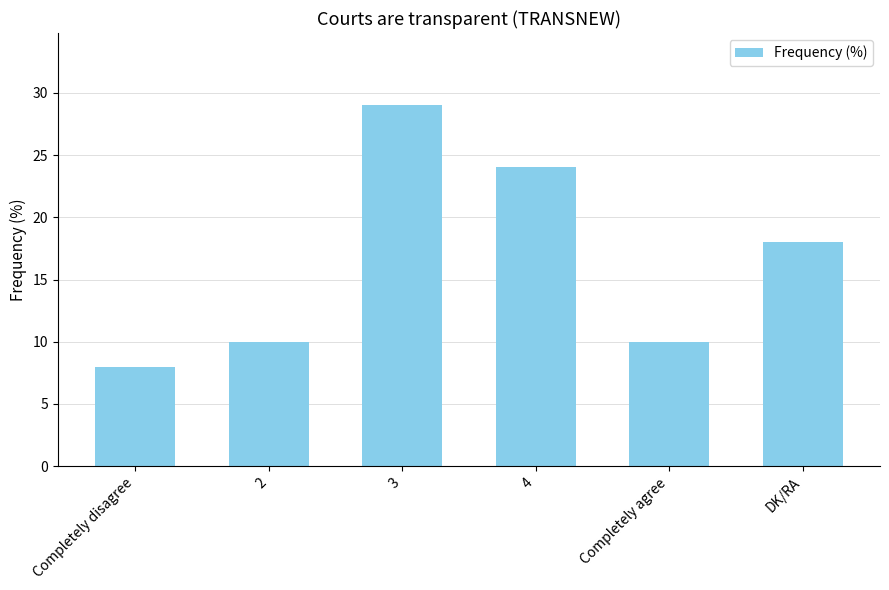

Does the chart contain stacked bars?

No